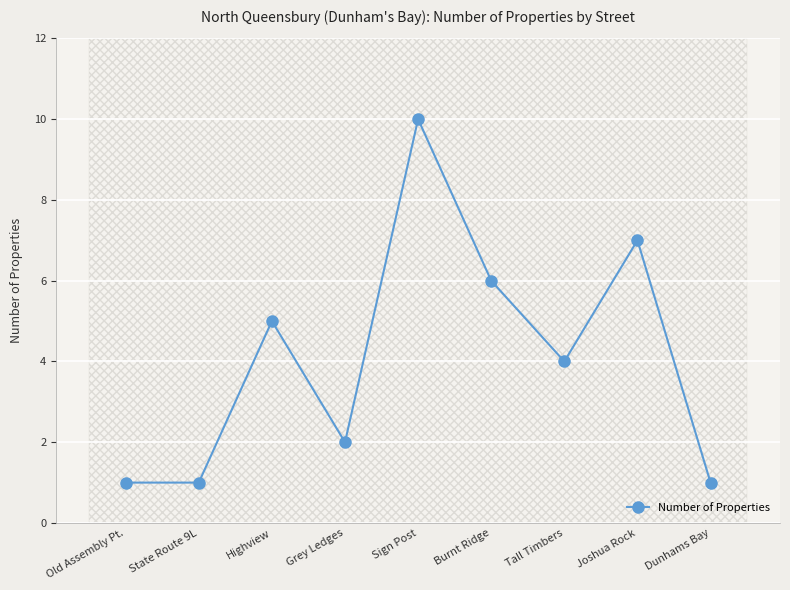

The chart shows a value of 6 at Burnt Ridge. True or false?

True